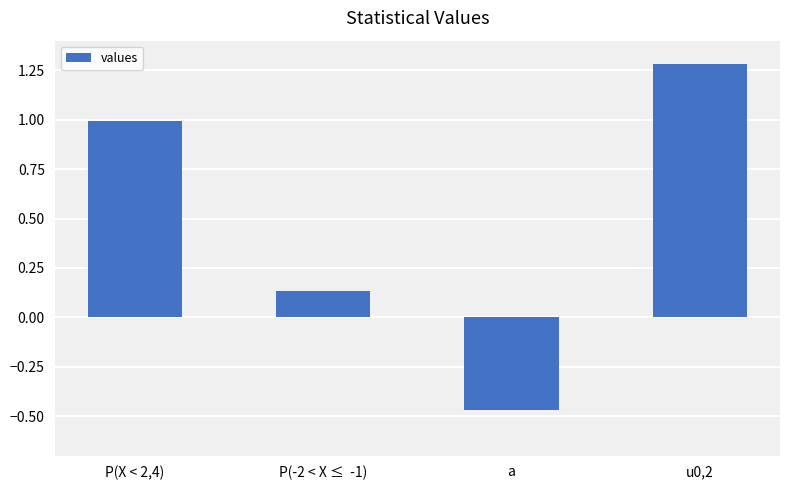

How many values are above zero?

3